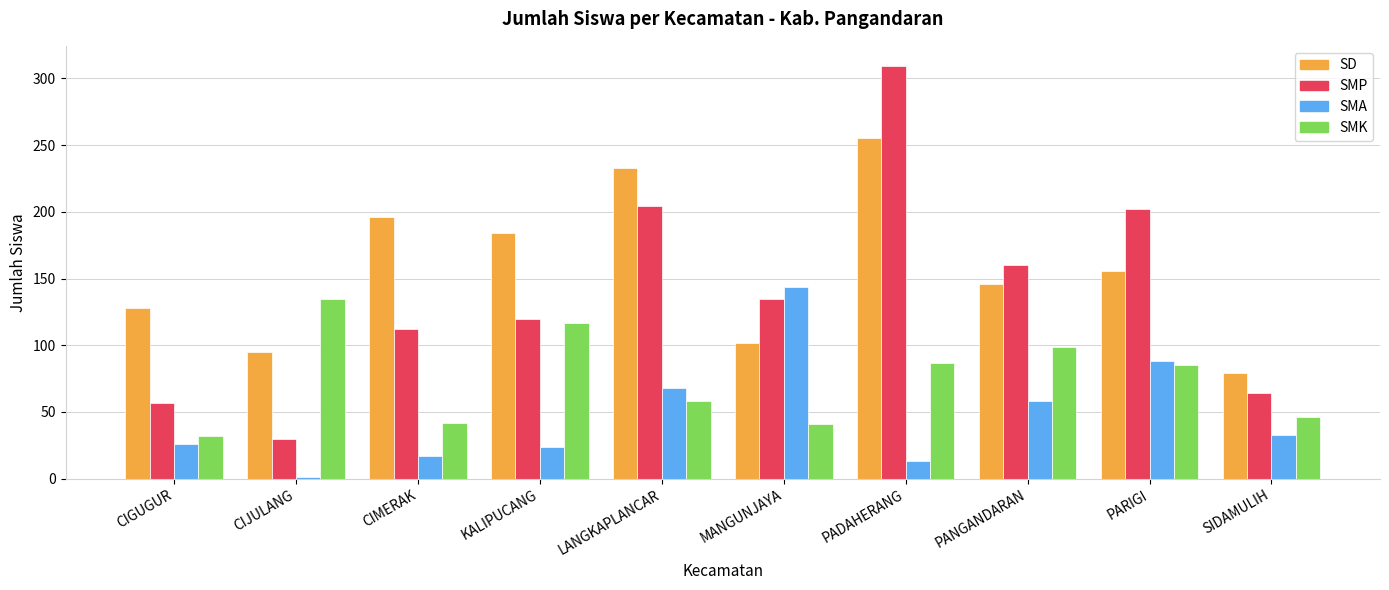

How many categories are shown in the chart?

10